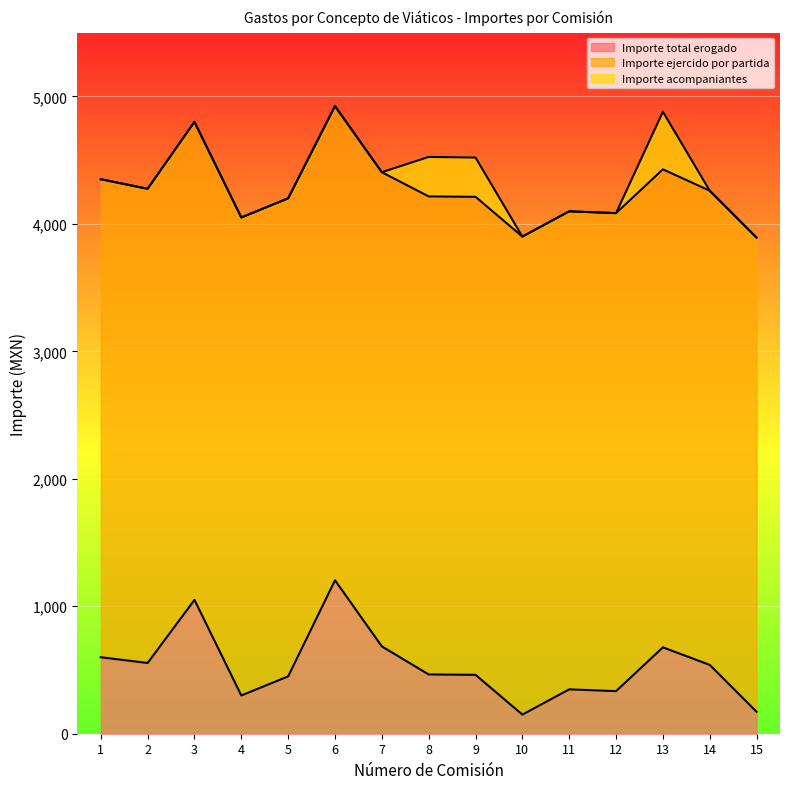

What is the sum of the Importe total erogado values at 4 and 14?

840.0